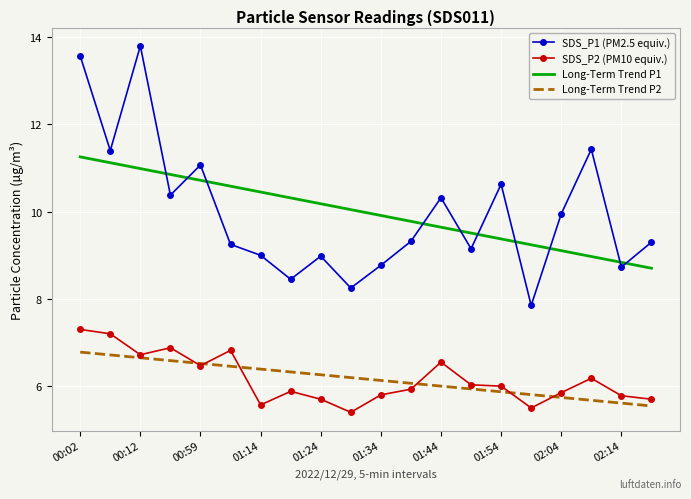

True or false: Long-Term Trend P2 and Long-Term Trend P1 cross at least once.

False